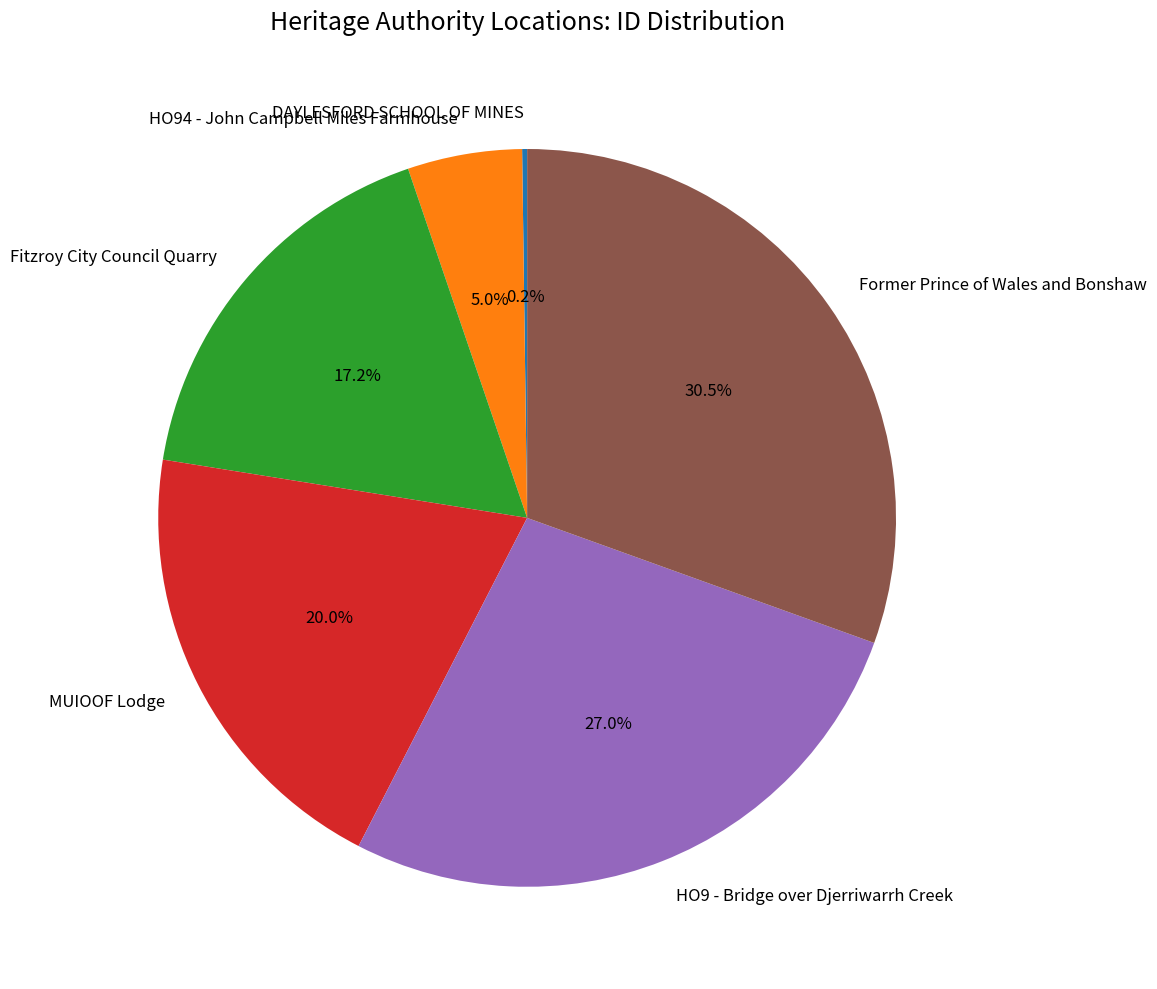

Is there any slice that represents more than half of the pie?

No